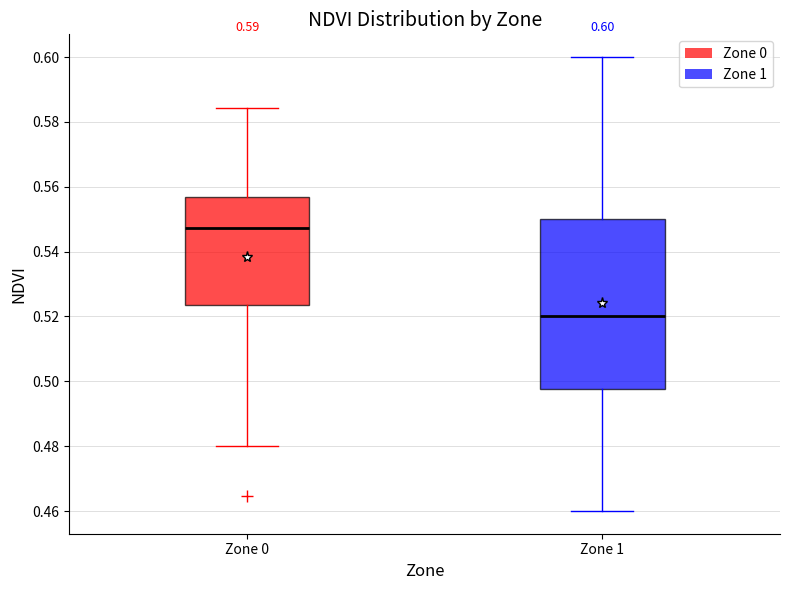

Comparing the boxes themselves (not the whiskers), which one is the tallest?

Zone 1